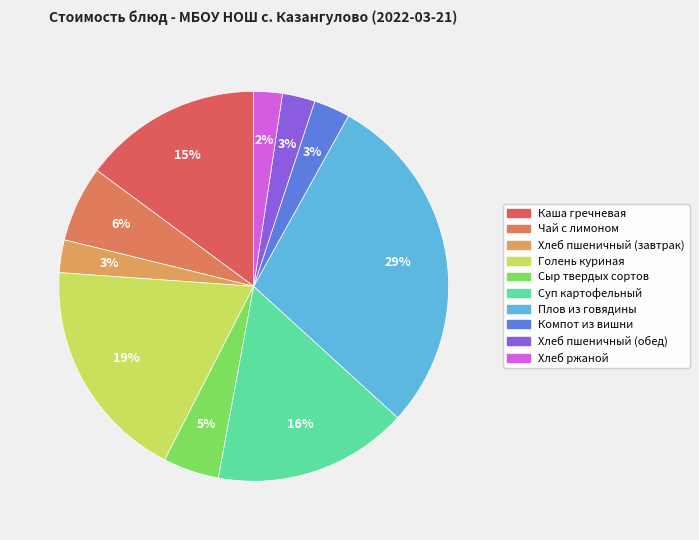

To the nearest percent, what percentage of the pie is Чай с лимоном?

6%